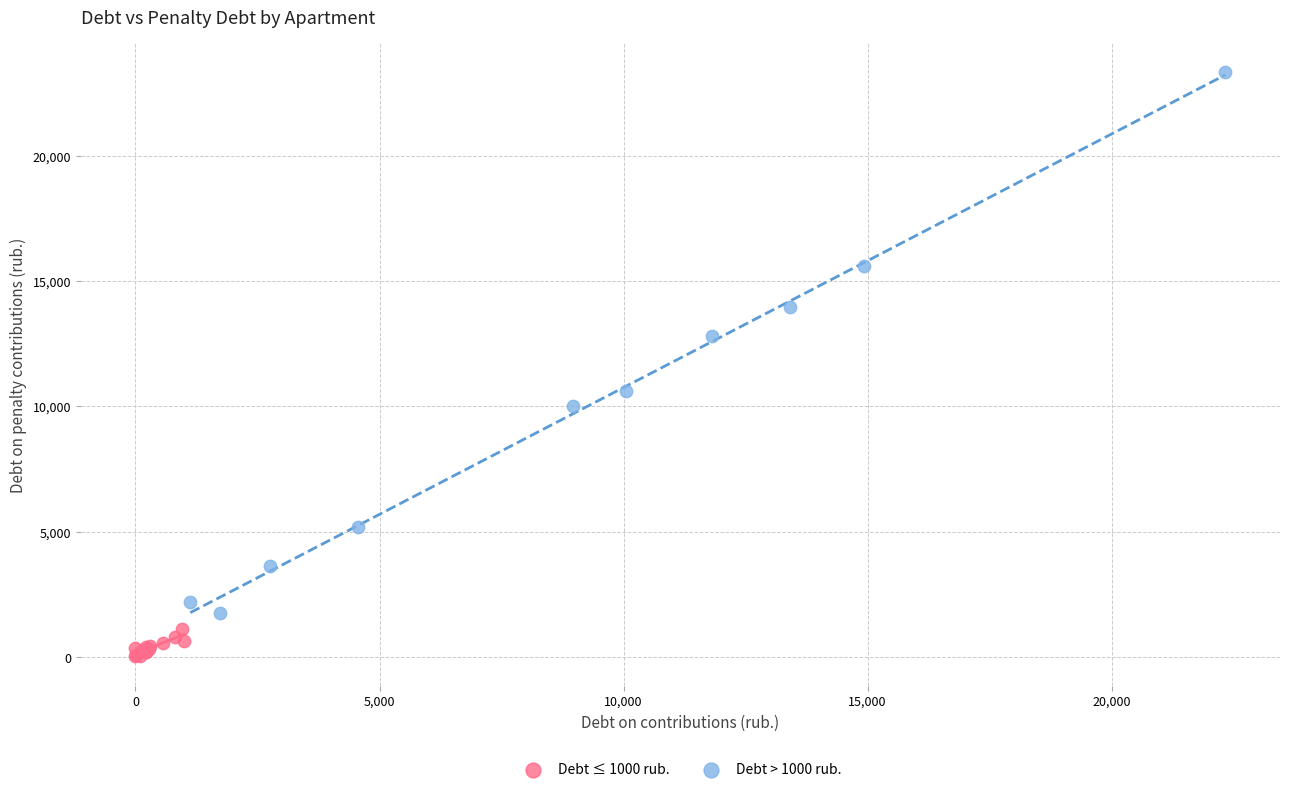

Which series contains the lowest Y value?

Debt ≤ 1000 rub.